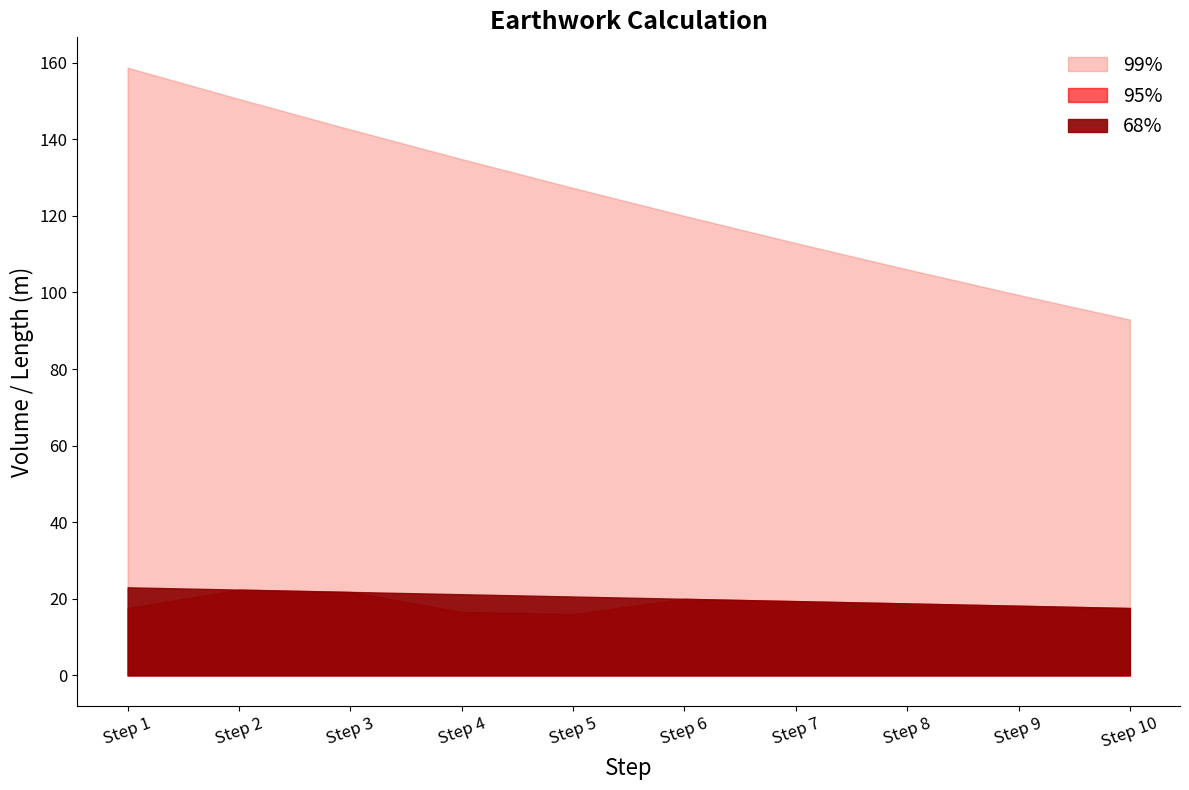

At Step 9, list the series in order from smallest to largest.

95%, 68%, 99%